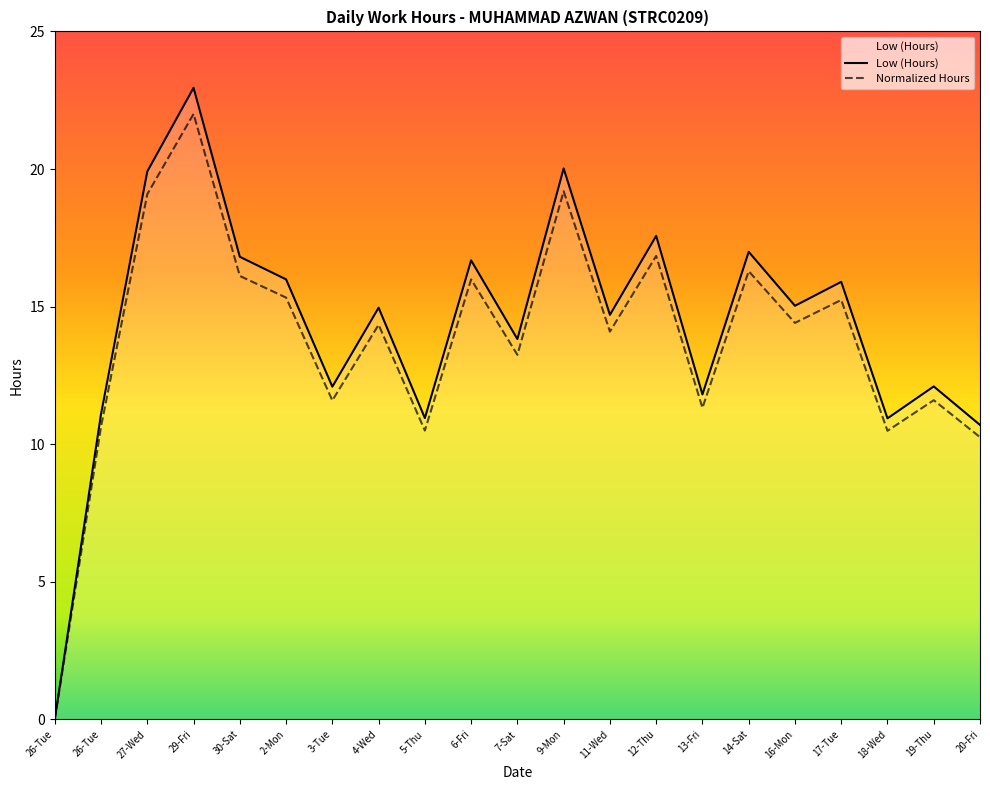

Approximately how many times larger is the value at 11-Wed compared to 5-Thu?

1.3